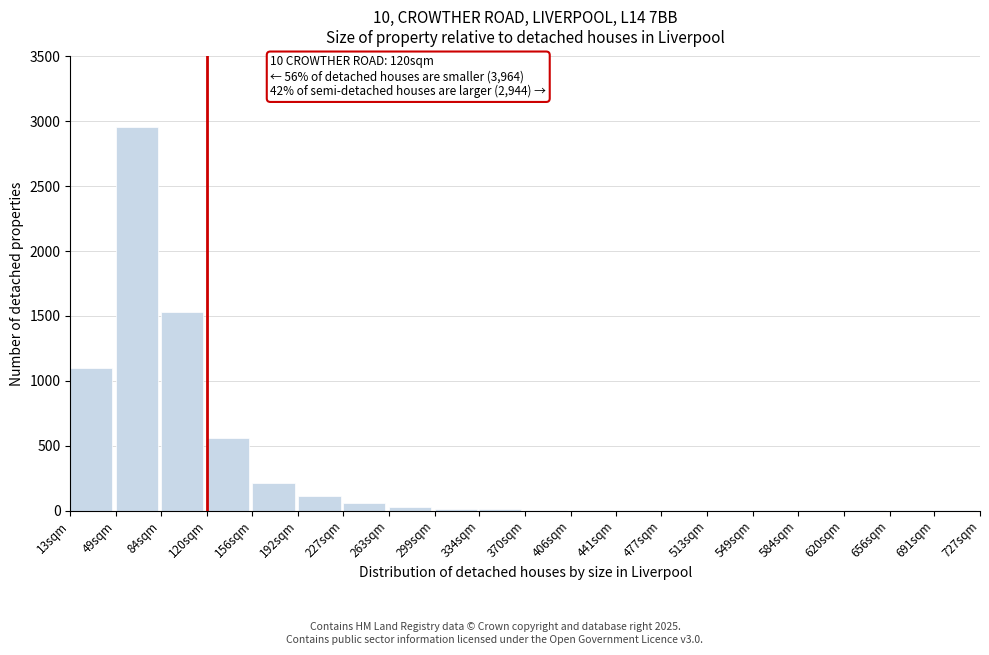

Approximately how many times larger is the value at 13sqm compared to 84sqm?

0.7